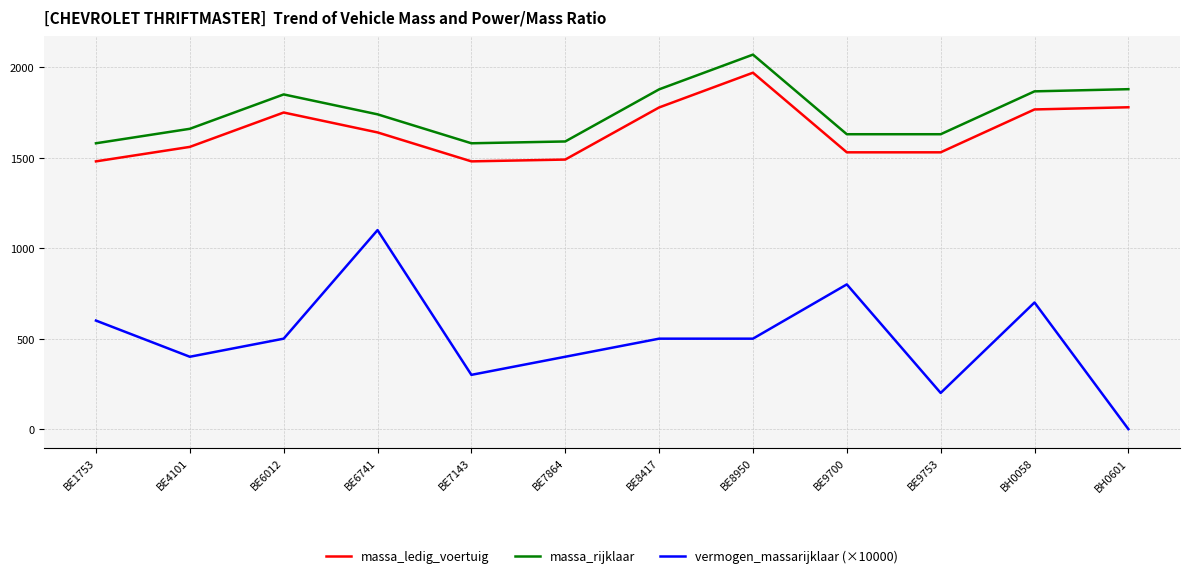

True or false: vermogen_massarijklaar (×10000) and massa_rijklaar cross at least once.

False